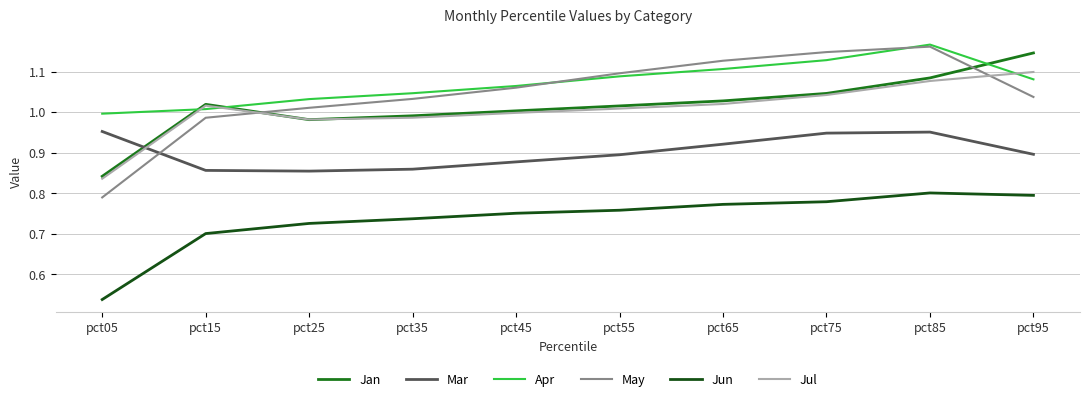

True or false: Jul and Jun intersect in this chart.

False